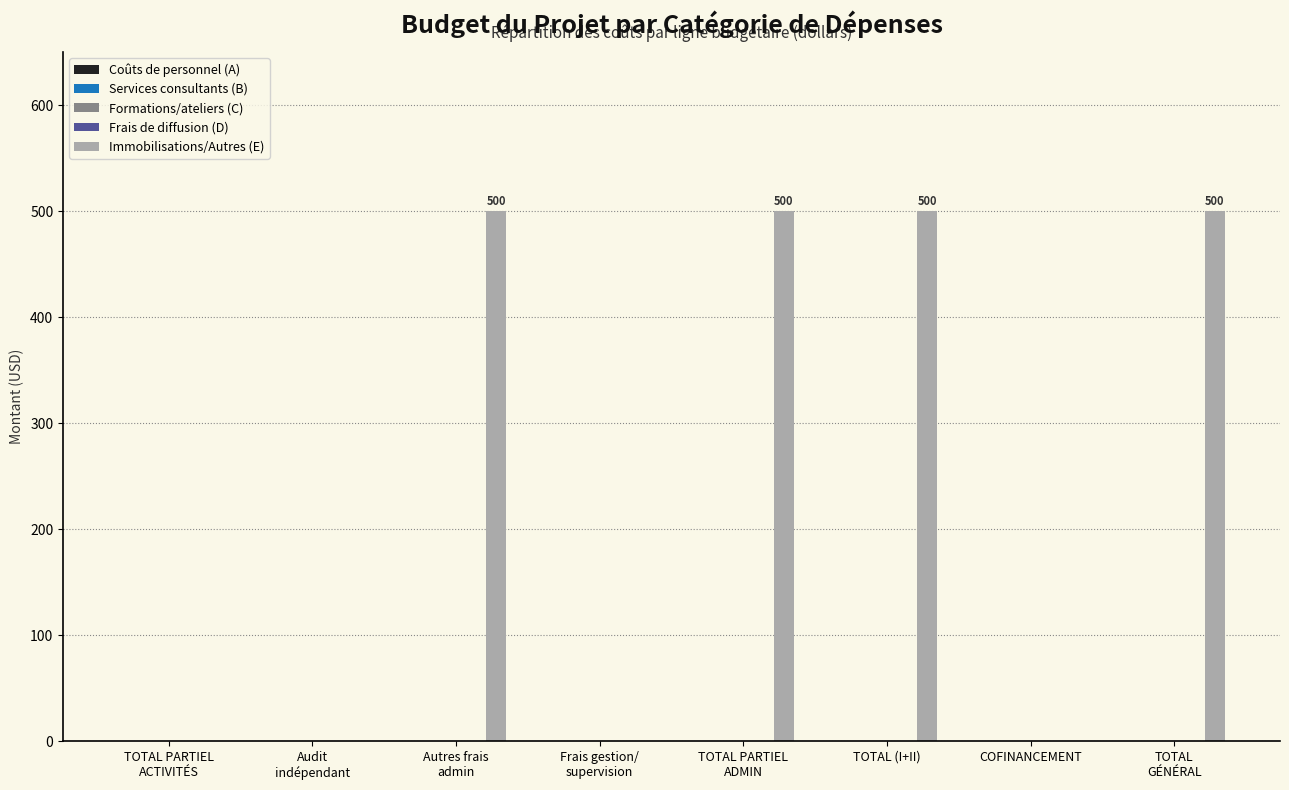

What is the sum of all values?

2000